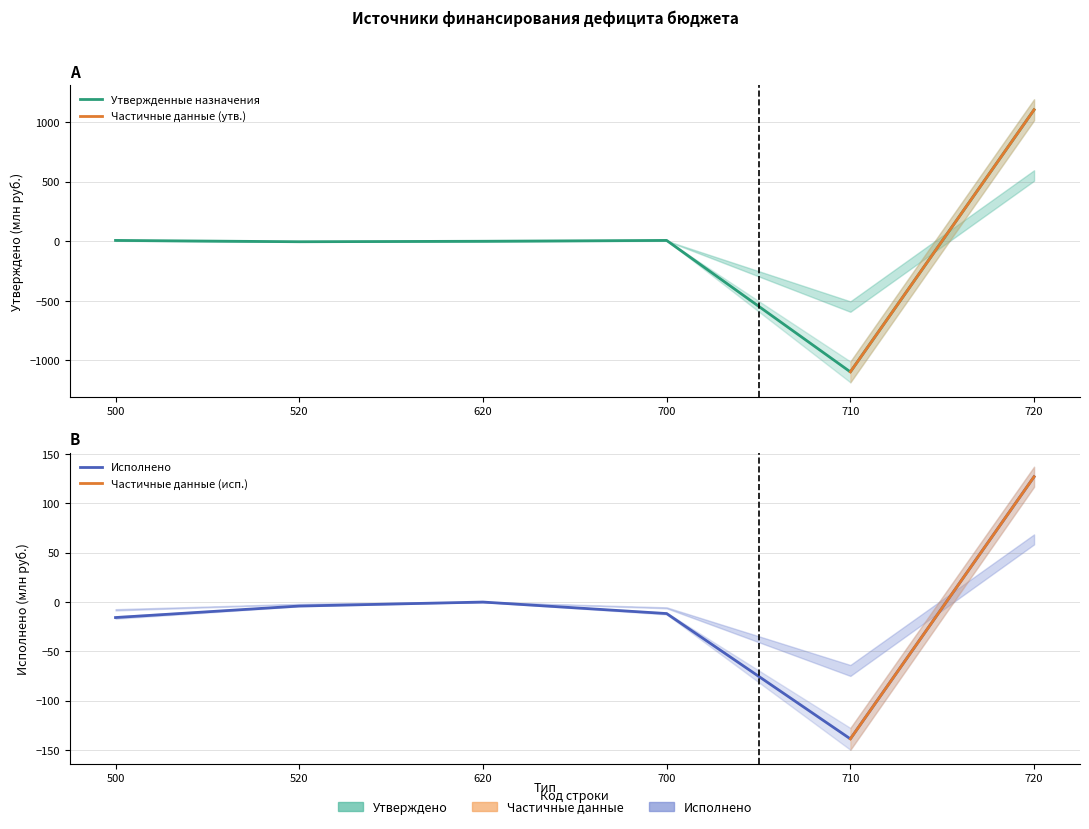

Which category has the highest value in the Исполнено series?

720